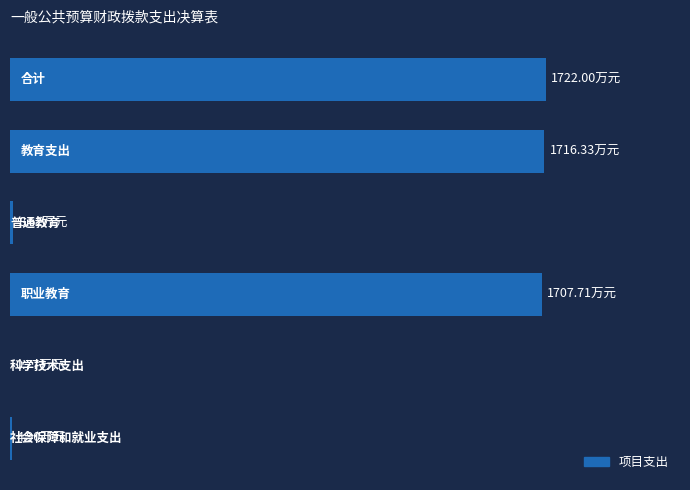

Does the chart contain stacked bars?

No